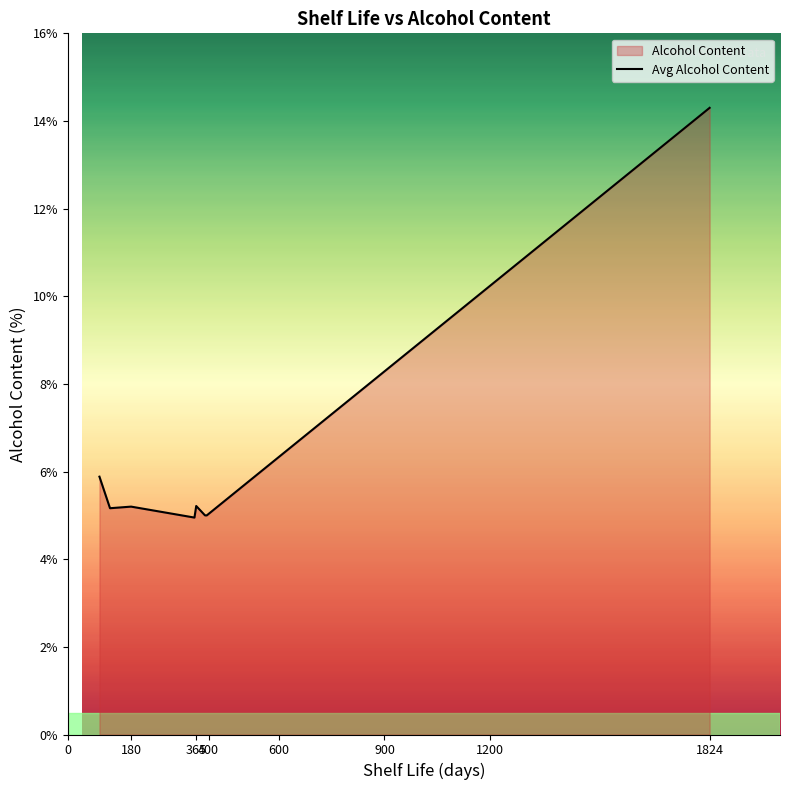

True or false: there are more than 2 points higher than both neighbors.

False